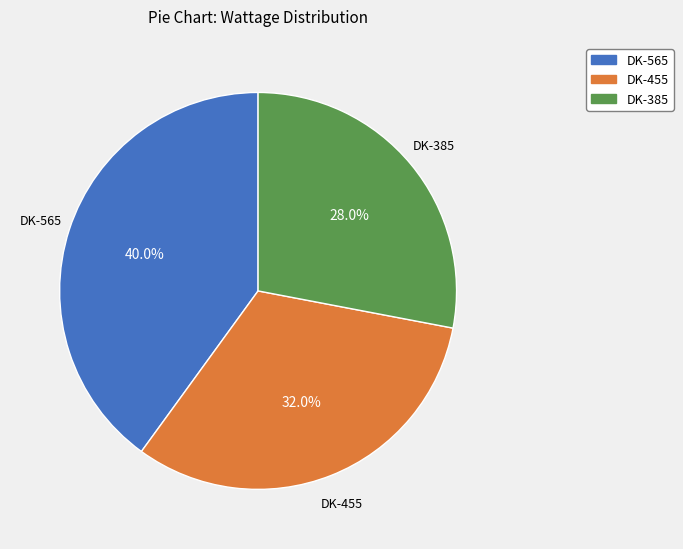

The DK-385 slice represents 28% of the pie. True or false?

True